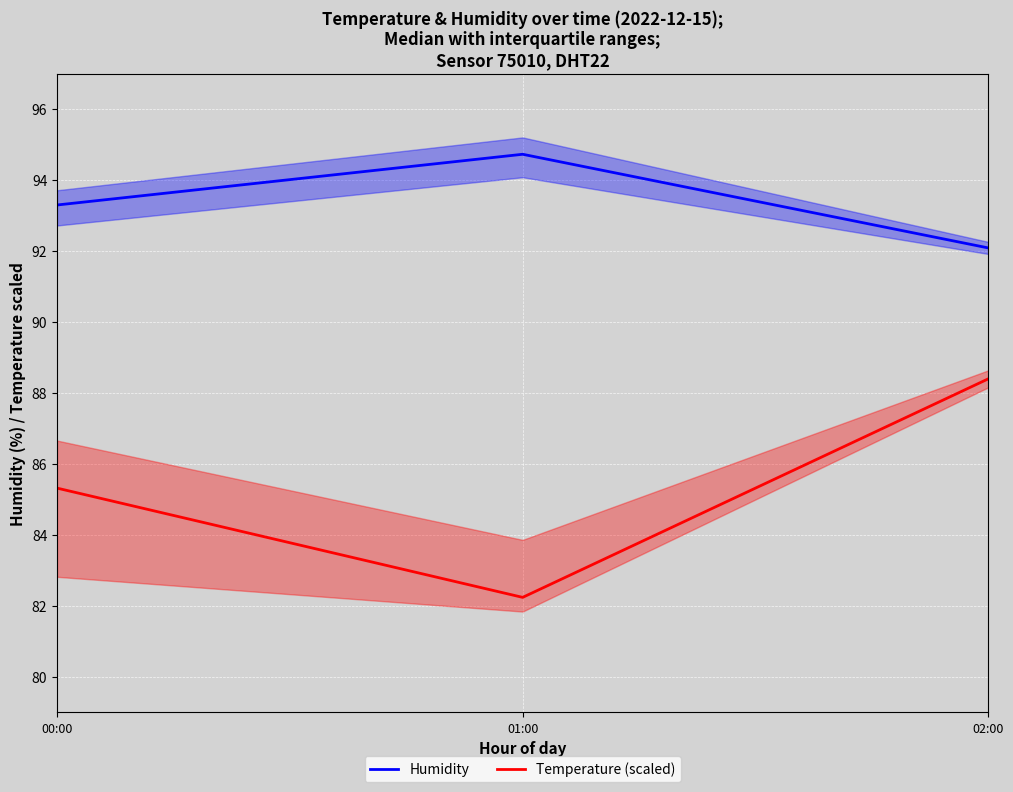

Does the chart display data point markers on the line(s)?

No